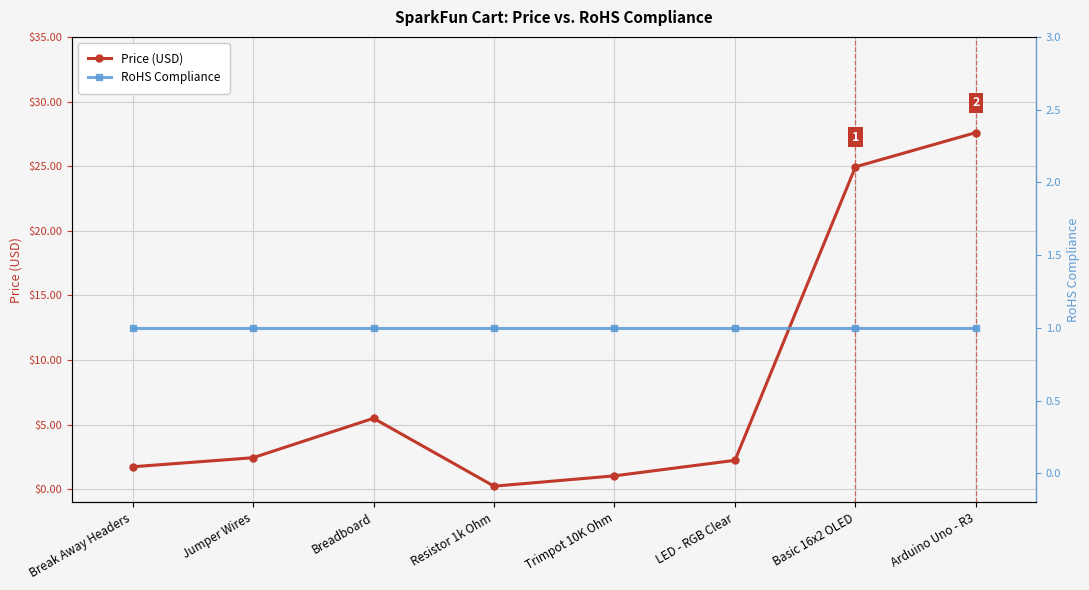

What is the average value of the Price (USD) series?

8.2